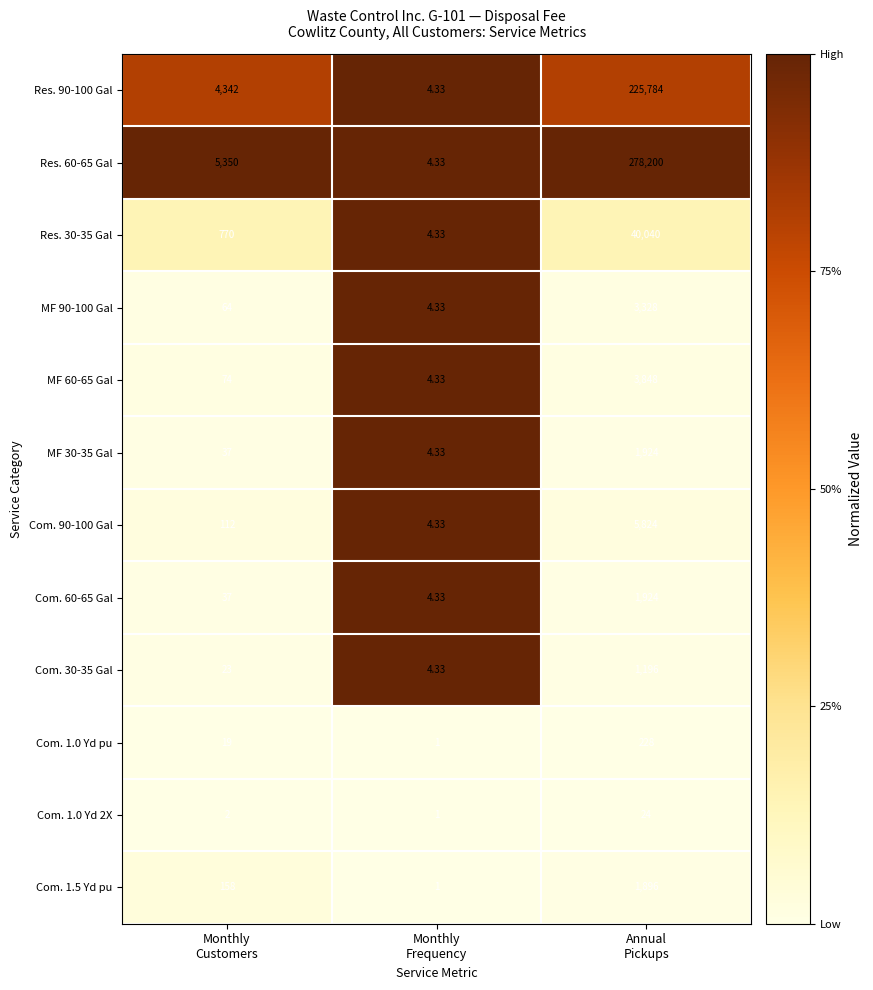

How many data points in Com. 1.5 Yd pu are less than 158?

1